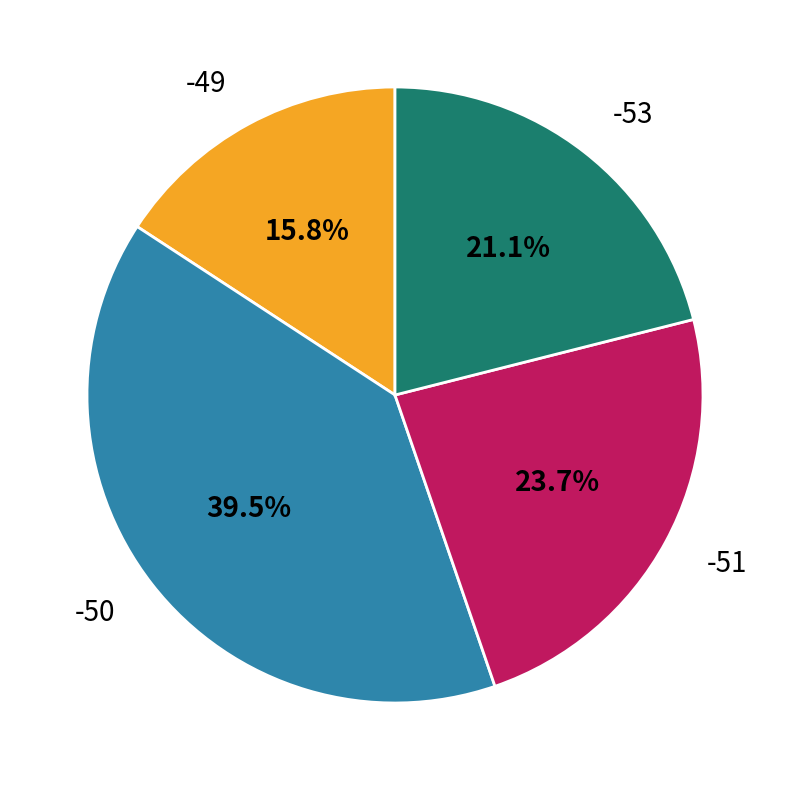

True or false: -51 accounts for 1% of the total.

False